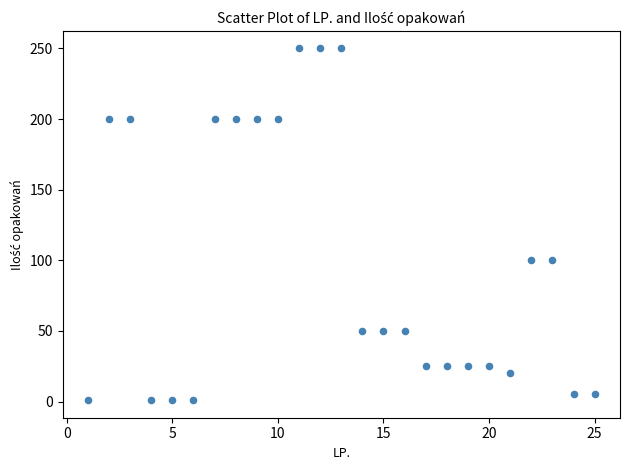

What is the range of Y values (max minus min)?

249